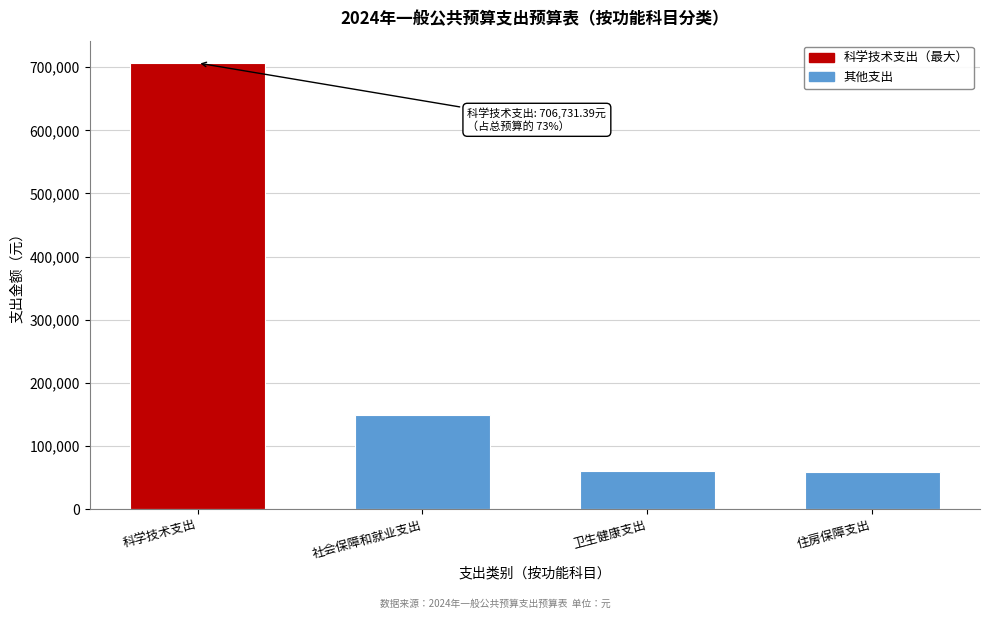

True or false: the data shows 234862.7 at 社会保障和就业支出.

False